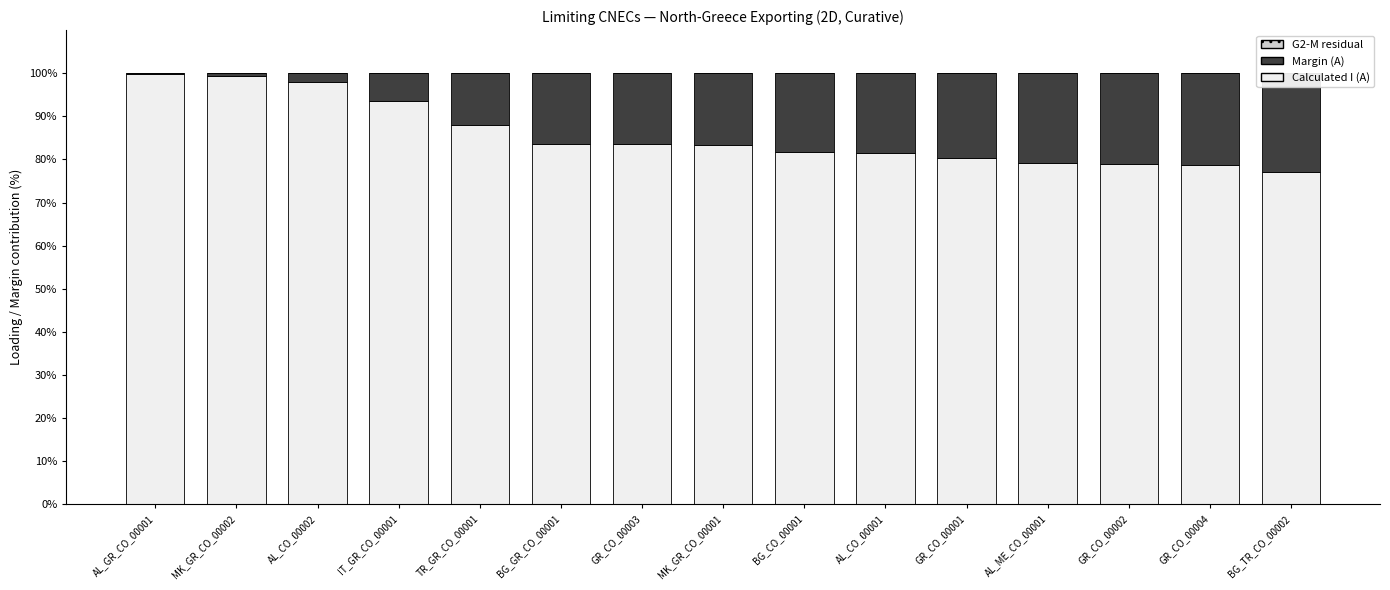

The Margin (A) series shows 37.2 at BG_TR_CO_00002. True or false?

False